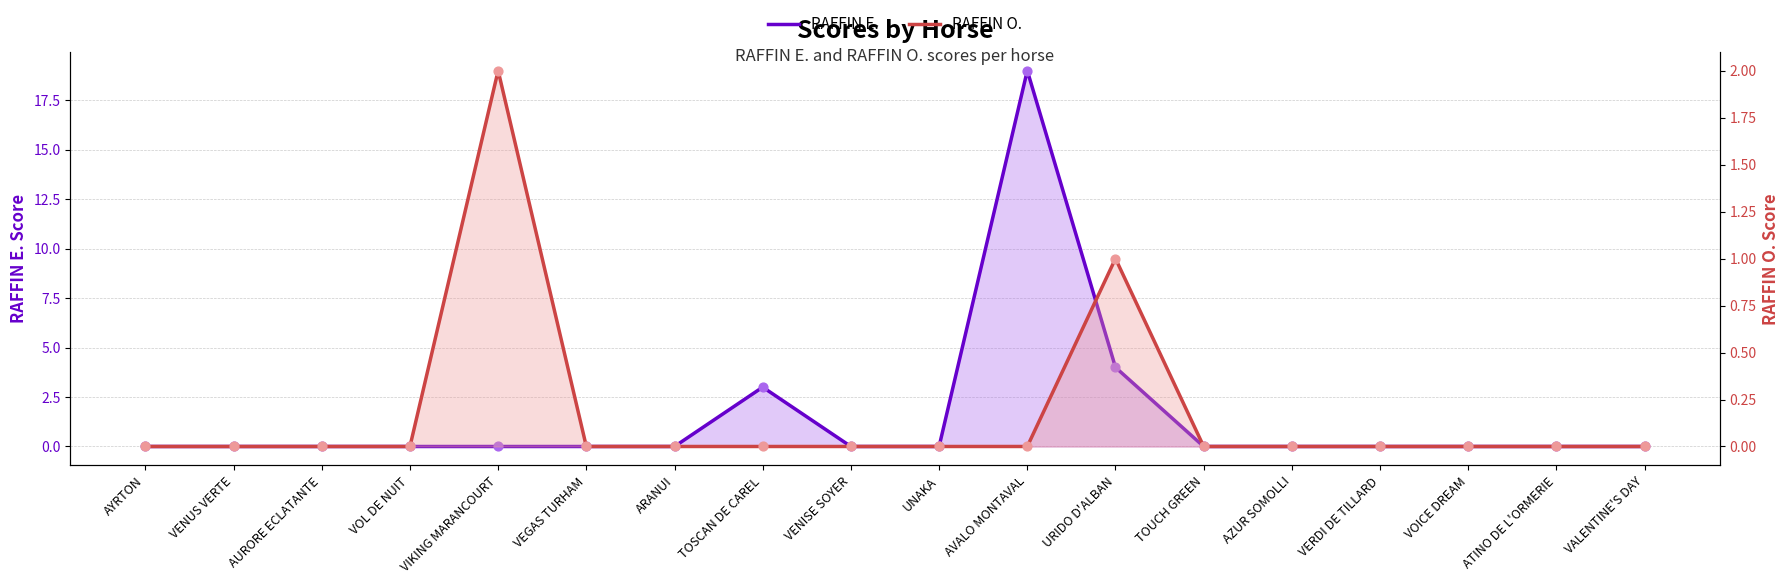

Is the value of RAFFIN O. at AYRTON greater than the value of RAFFIN E. at VOICE DREAM?

No